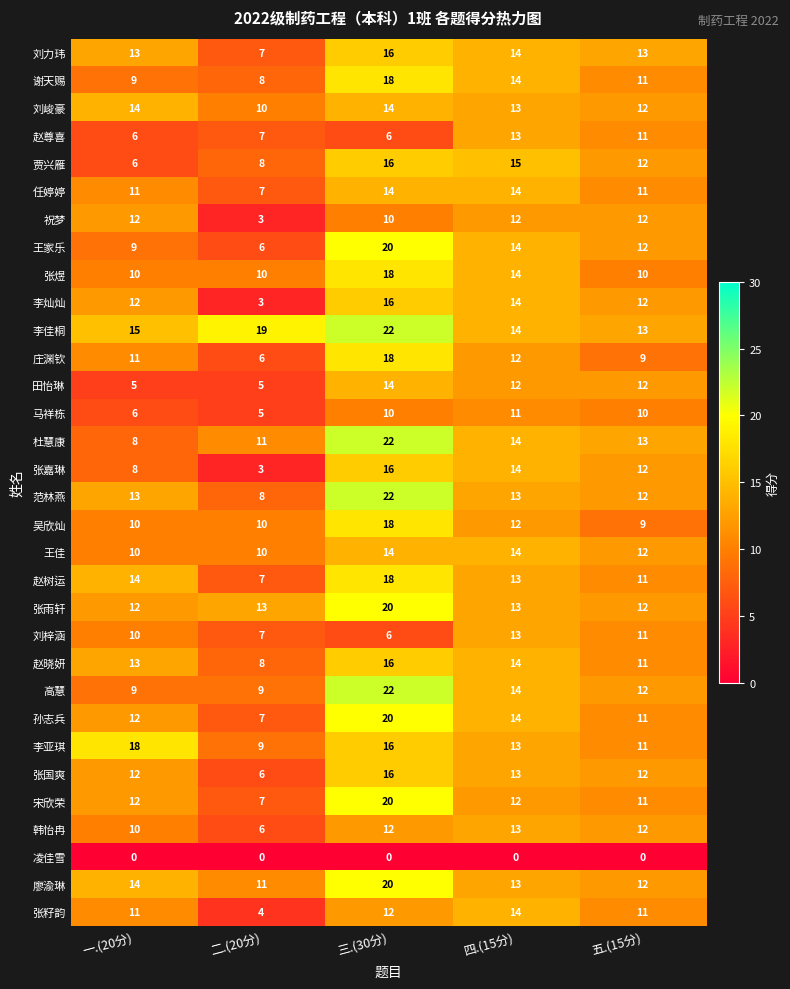

What is the difference between the second highest and minimum values in the 张嘉琳 series?

11